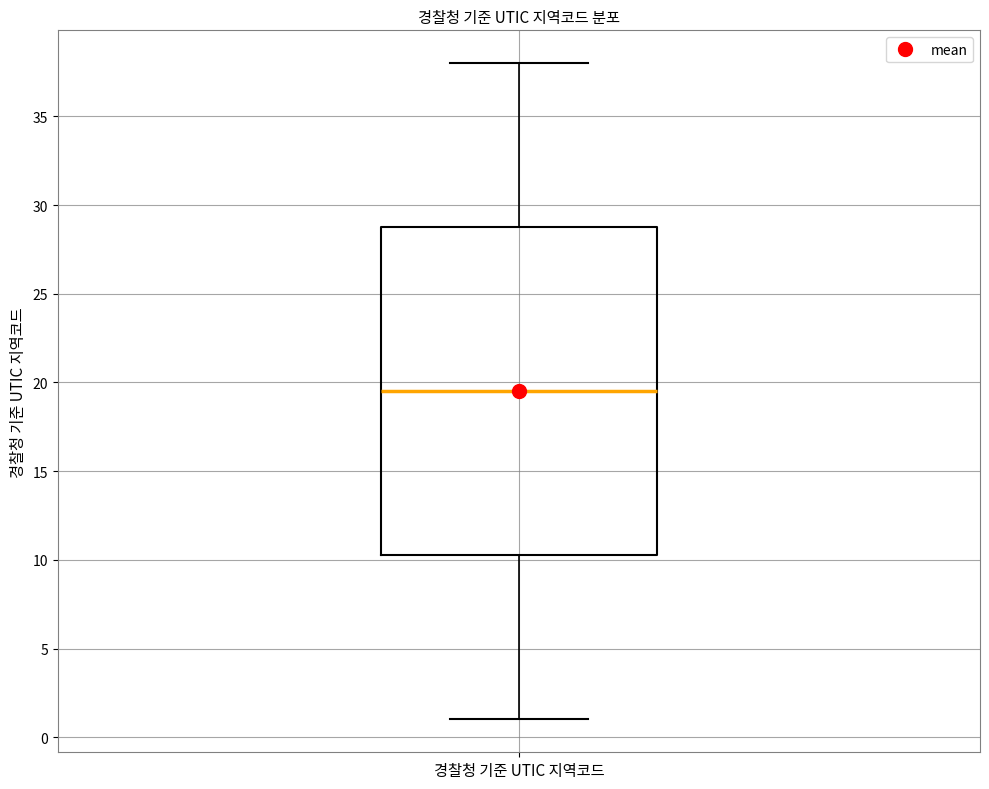

Transcribe this box plot: give where the median line is, the range the box spans, and where the two whiskers end, as read against the y-axis. The values are not printed on the chart, so give them approximately, as read against the axis.

median 19.5, box 10.5 to 29.0, whiskers 1.0 to 38.0